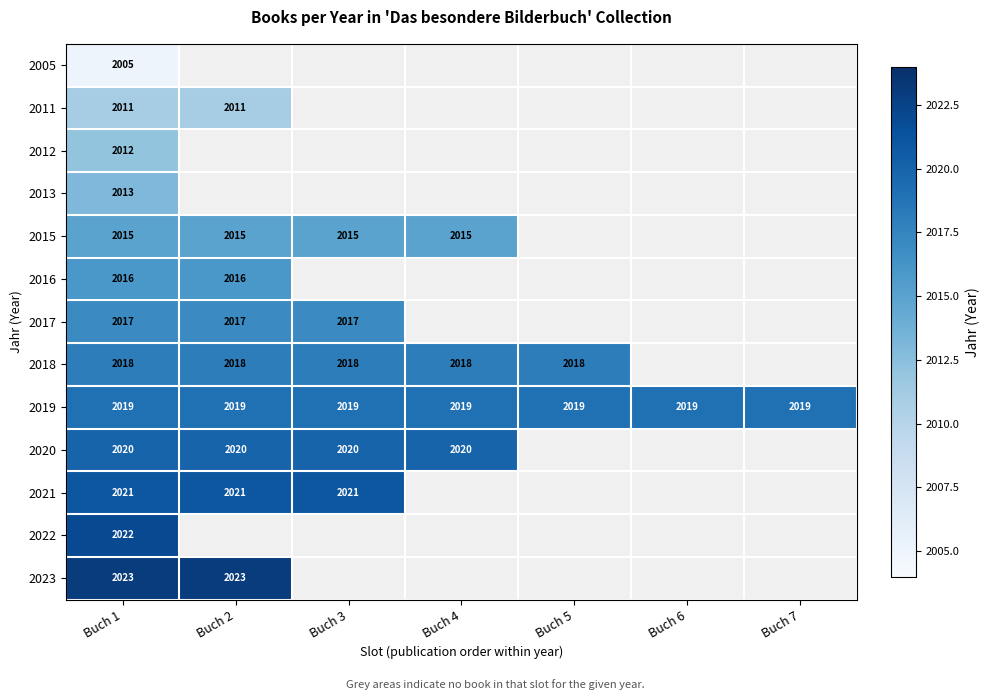

The 2017 series shows 698 at Buch 3. True or false?

False